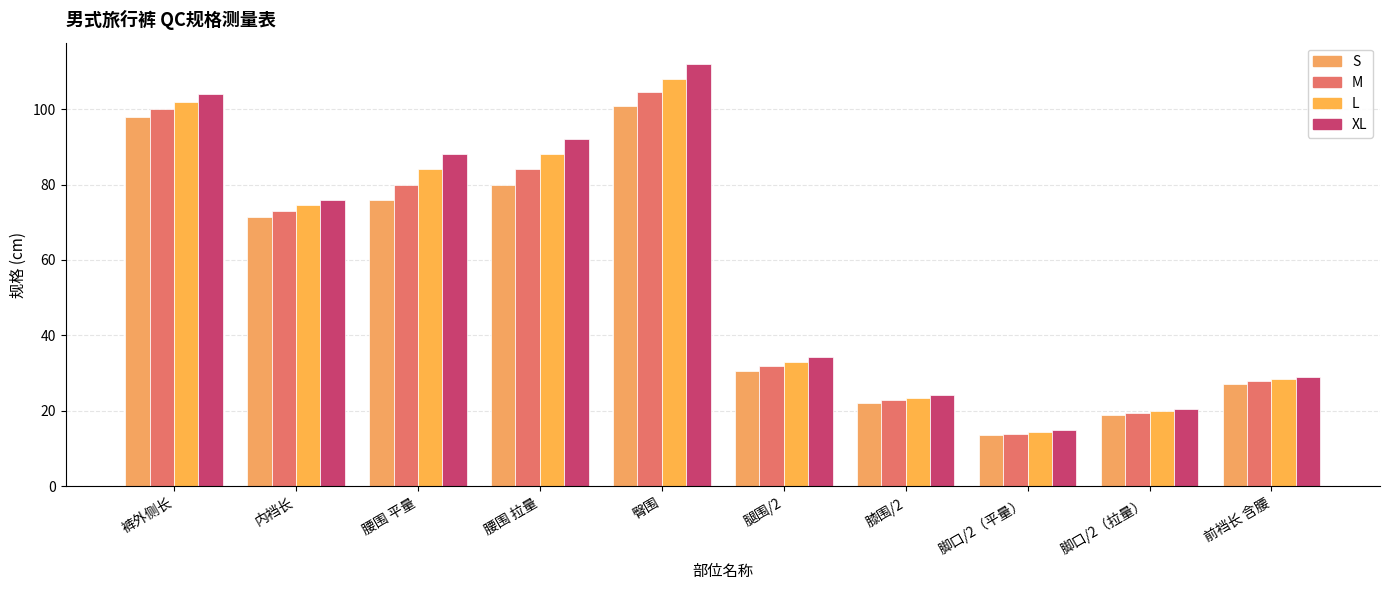

How many groups of bars are there?

10